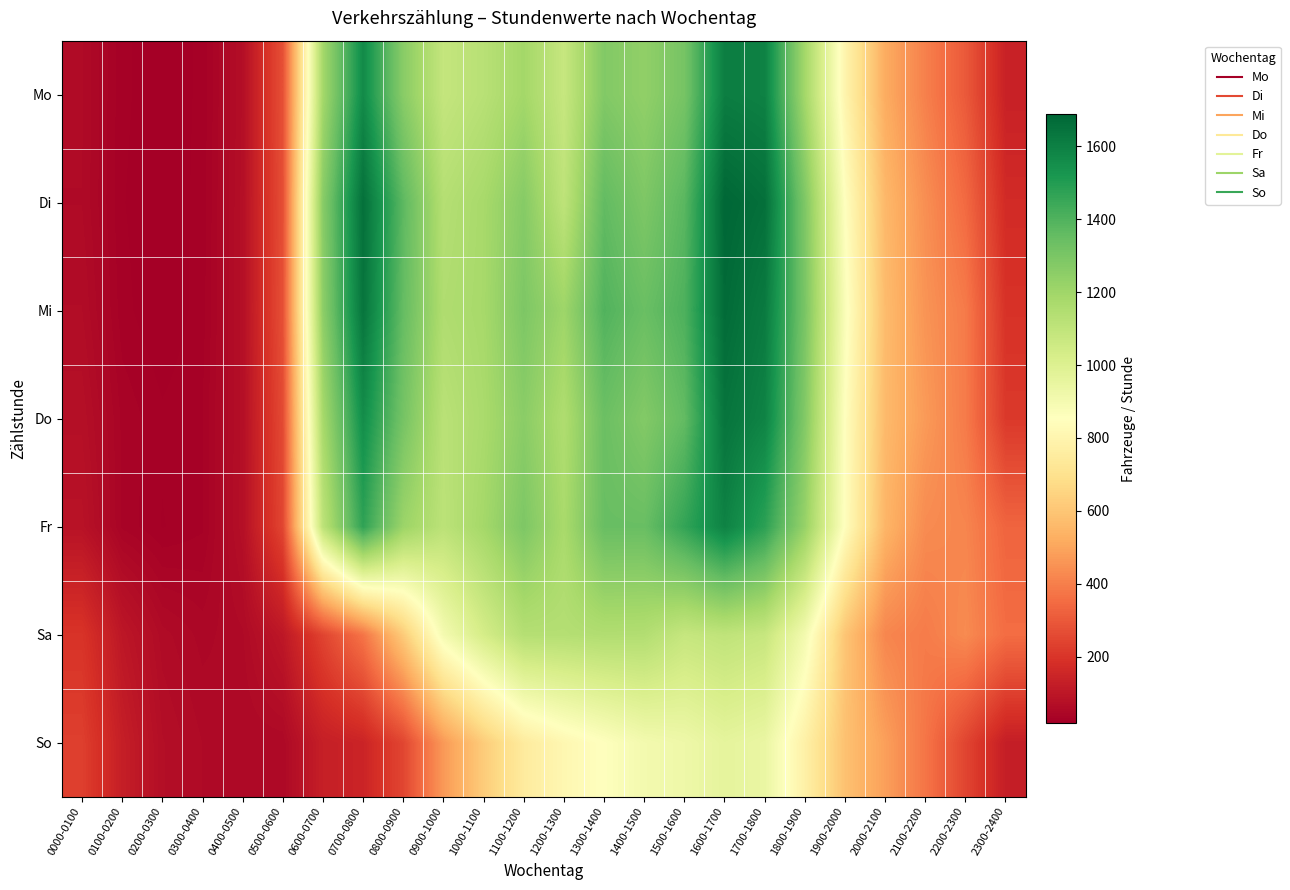

Which series has the widest spread of values?

Di